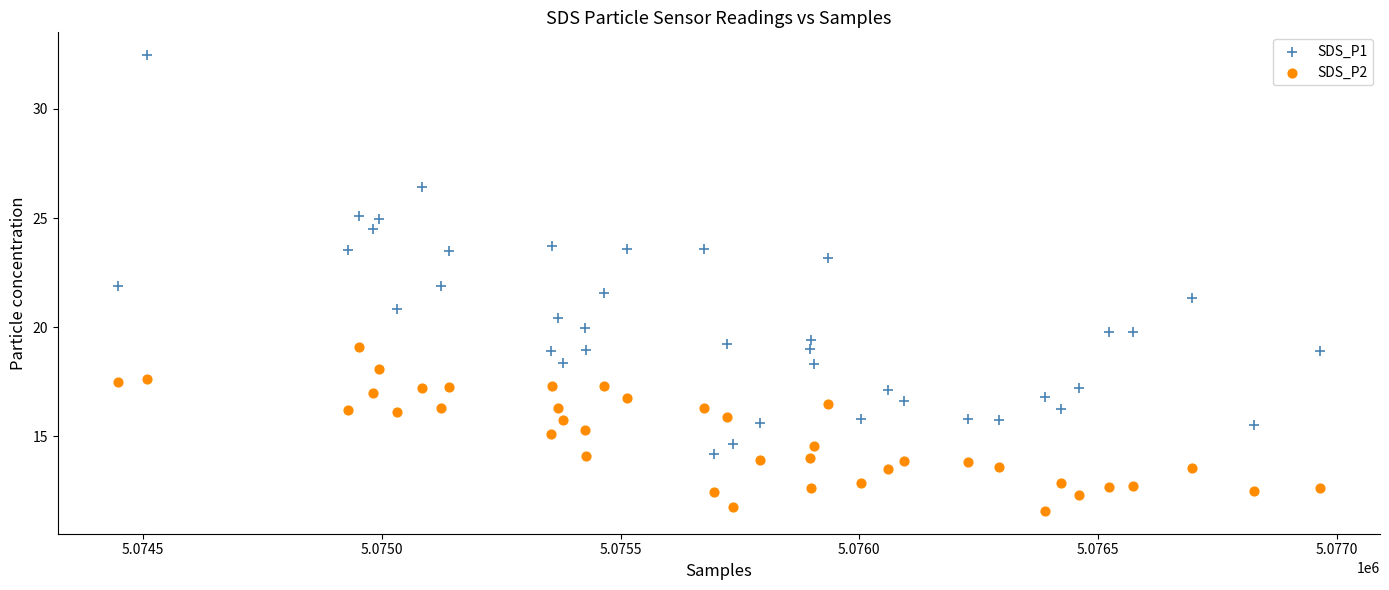

What is the X range (max minus min) for the scatter plot?

2518.0